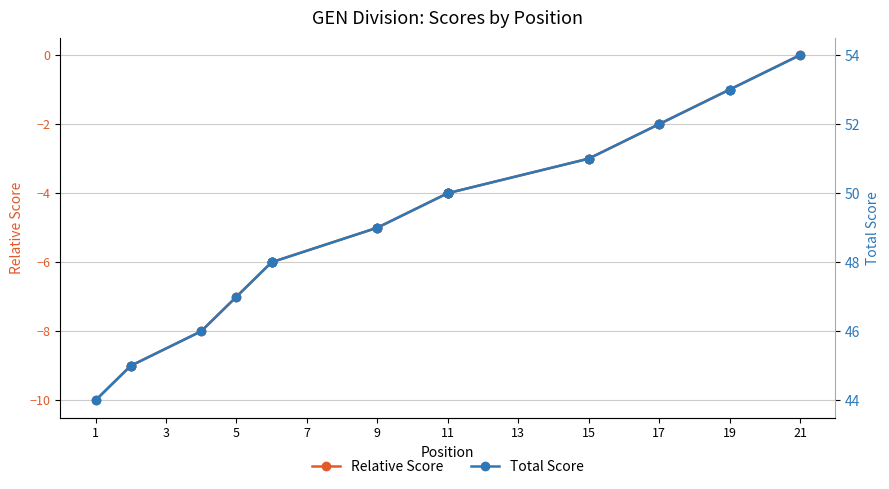

True or false: Total Score and Relative Score cross at least once.

False